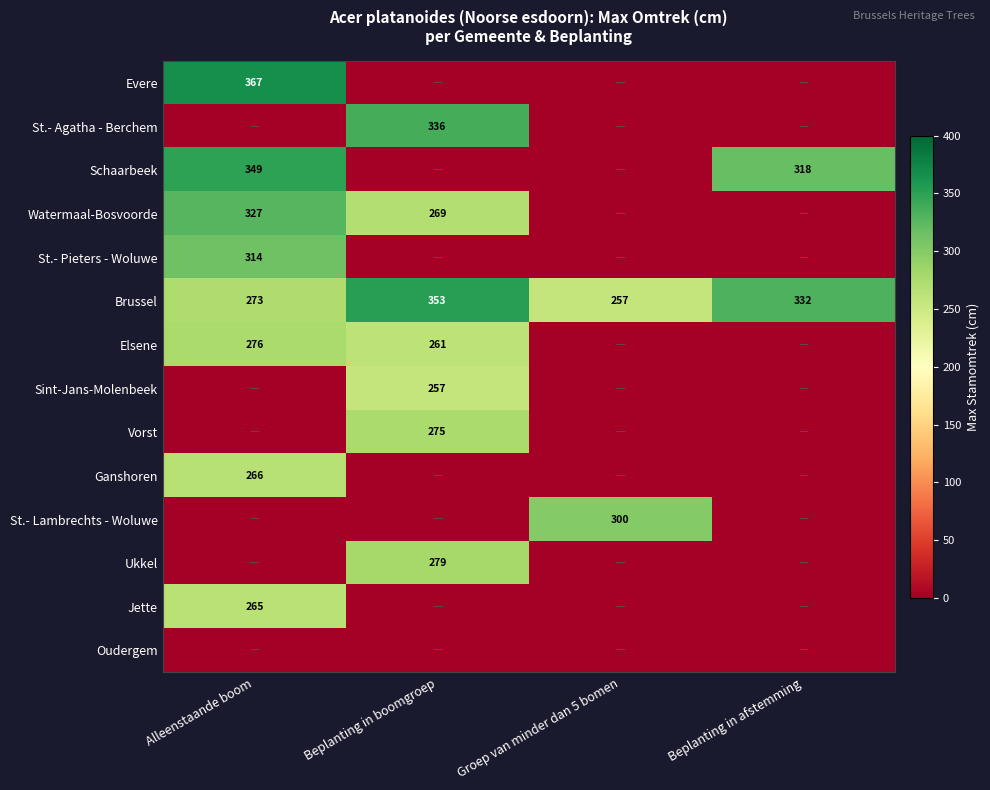

At which label is Brussel closest to 305?

Beplanting in afstemming